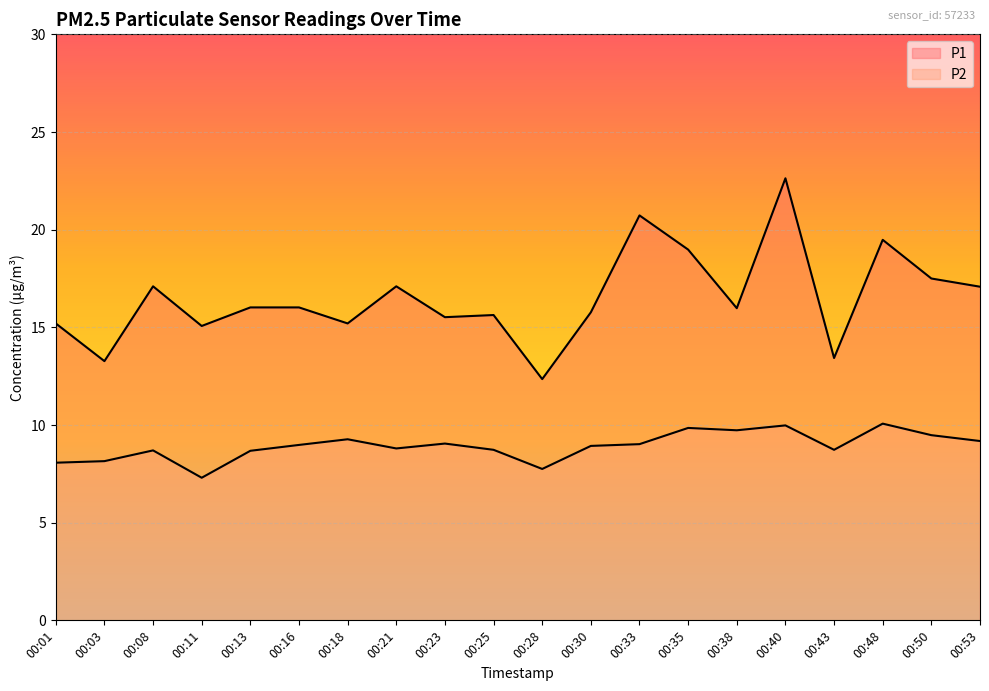

How many series are shown in this chart?

2